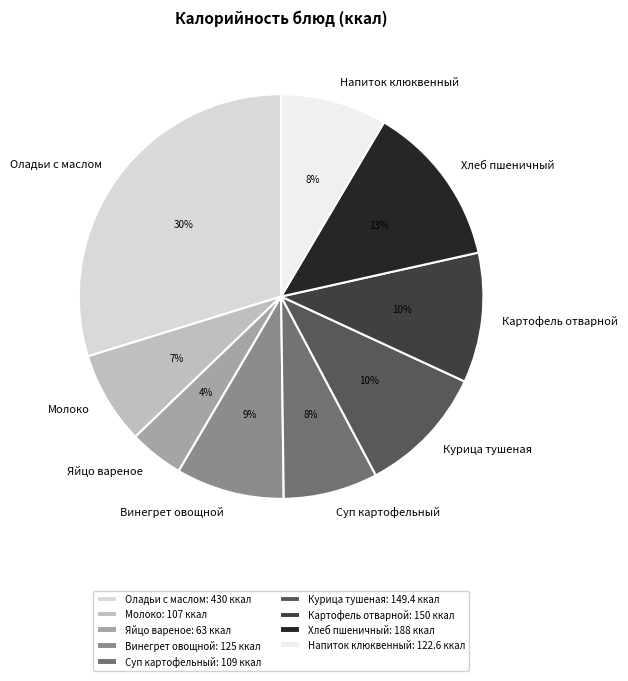

Count the number of slices in the pie.

9